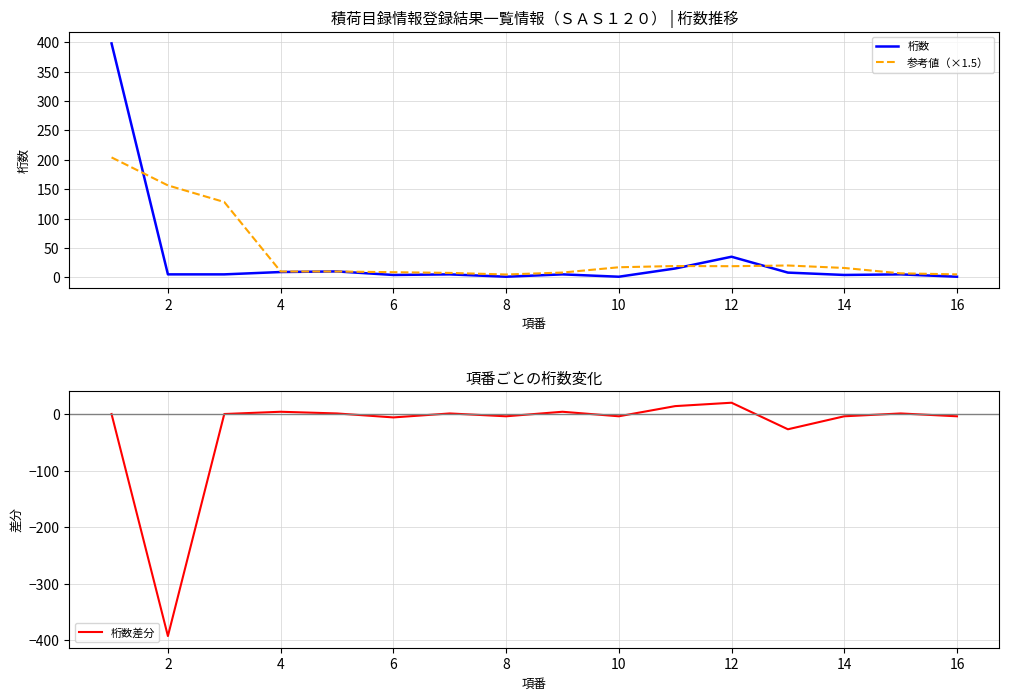

How many values in the 参考値（×1.5） series exceed 15?

8